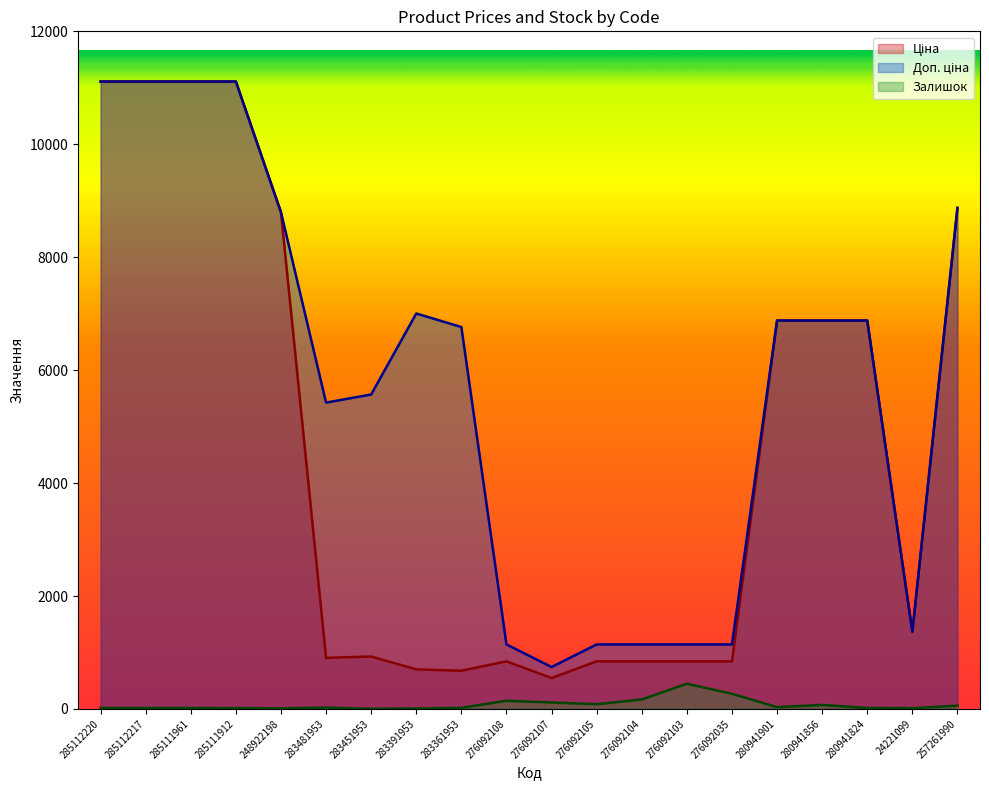

What is the value of the Доп. ціна point at the 3rd from the left?

11113.6